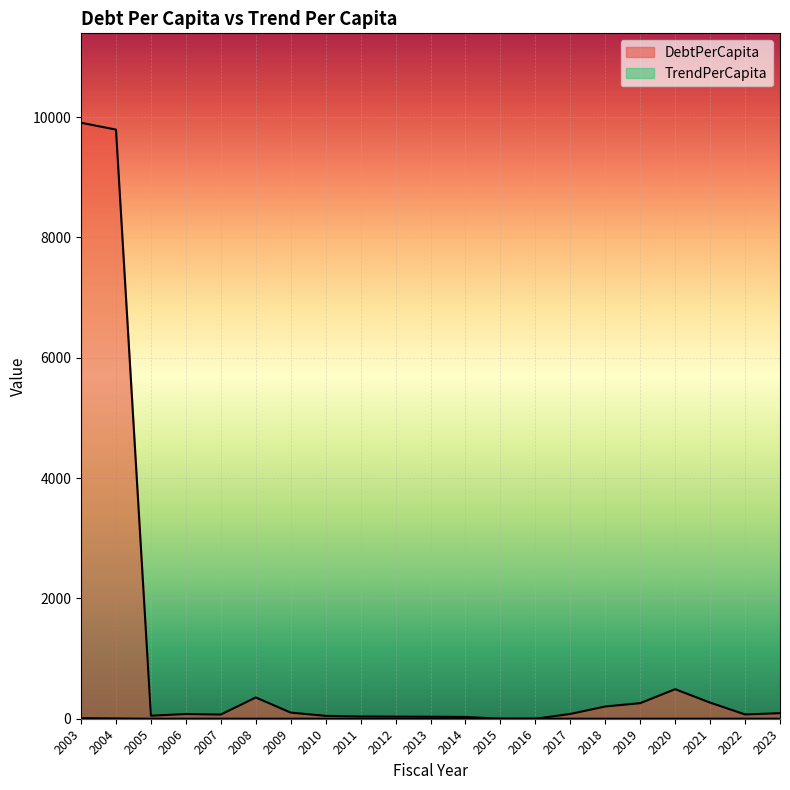

In TrendPerCapita, how many points are higher than both neighbors (excluding endpoints)?

3